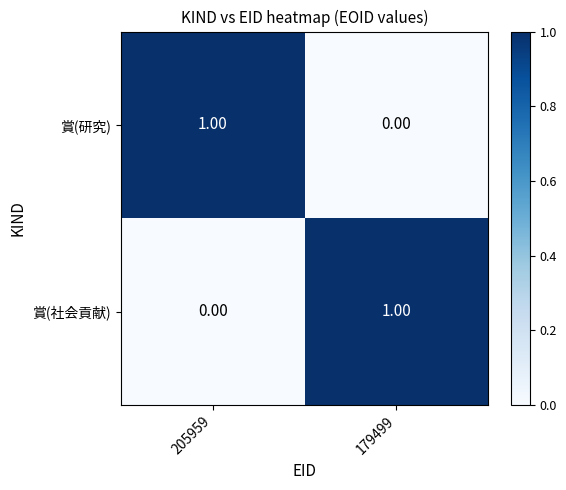

What is the spread (max minus min) of values at 179499?

1